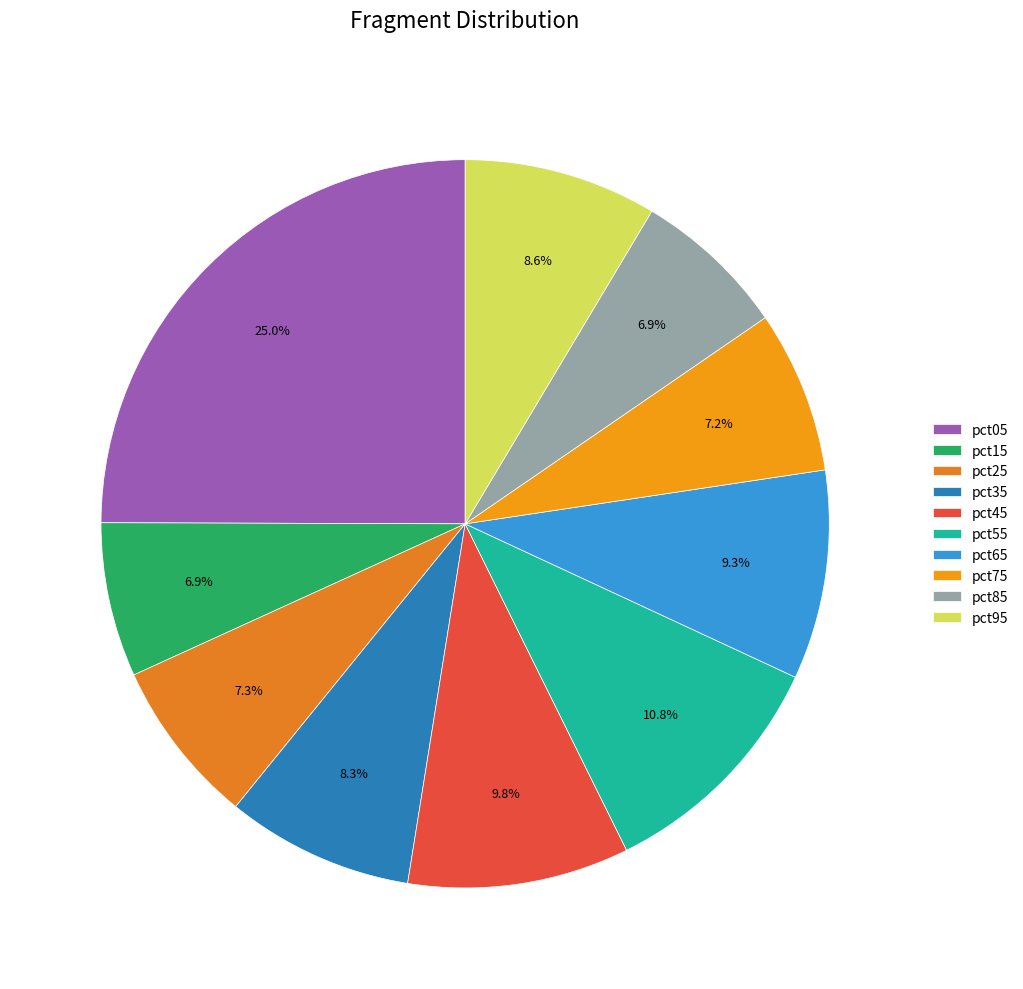

Which slice is the smallest?

pct85